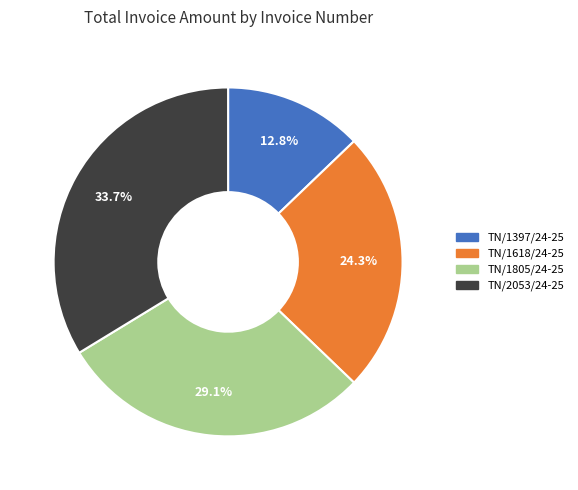

What is the ratio of the value at TN/1397/24-25 to the value at TN/2053/24-25?

0.4